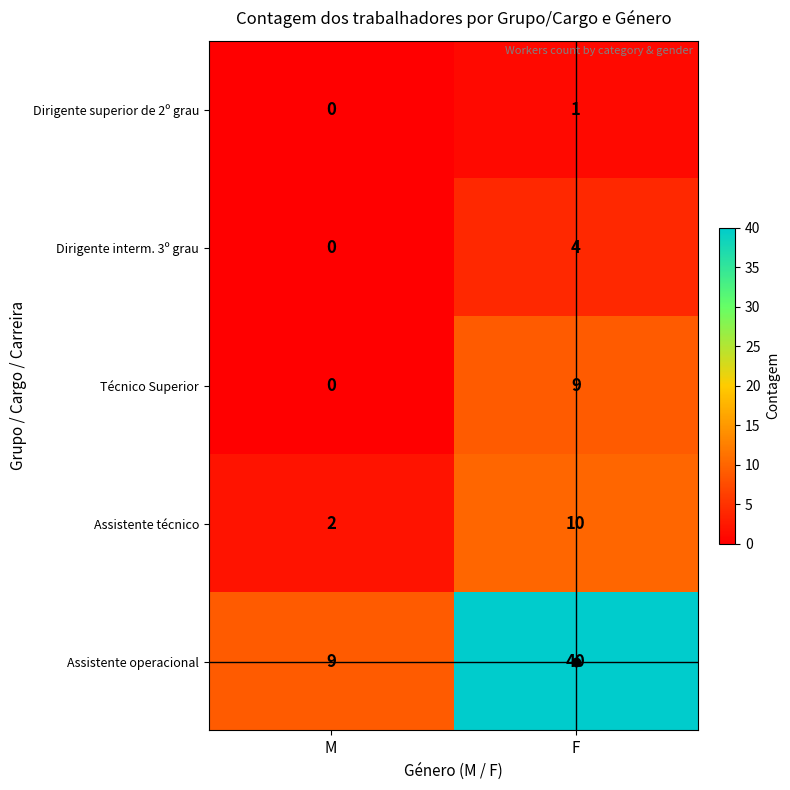

What is the spread (max minus min) of values at F?

39